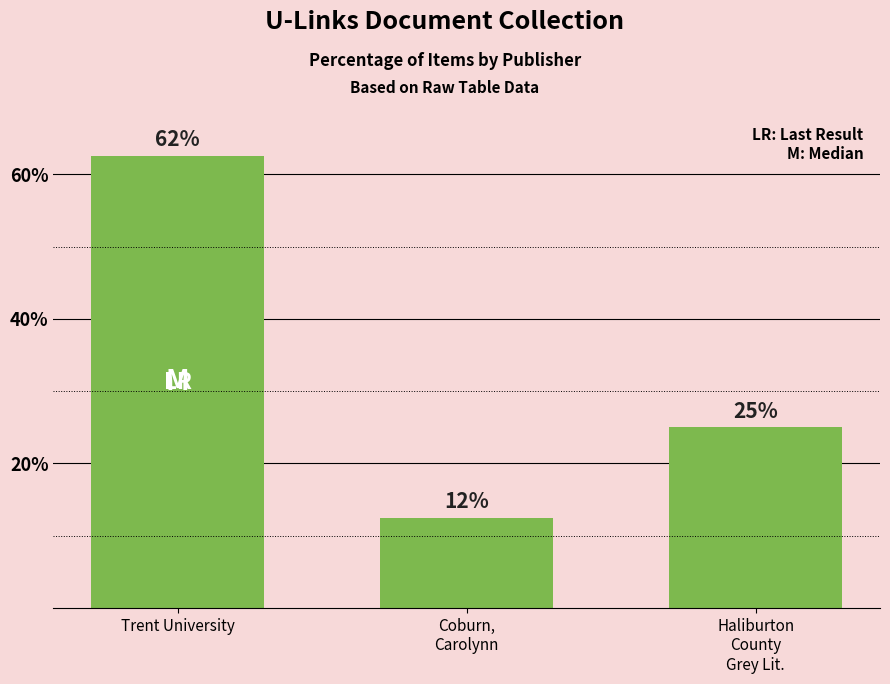

The value at Trent University is 24.6. True or false?

False